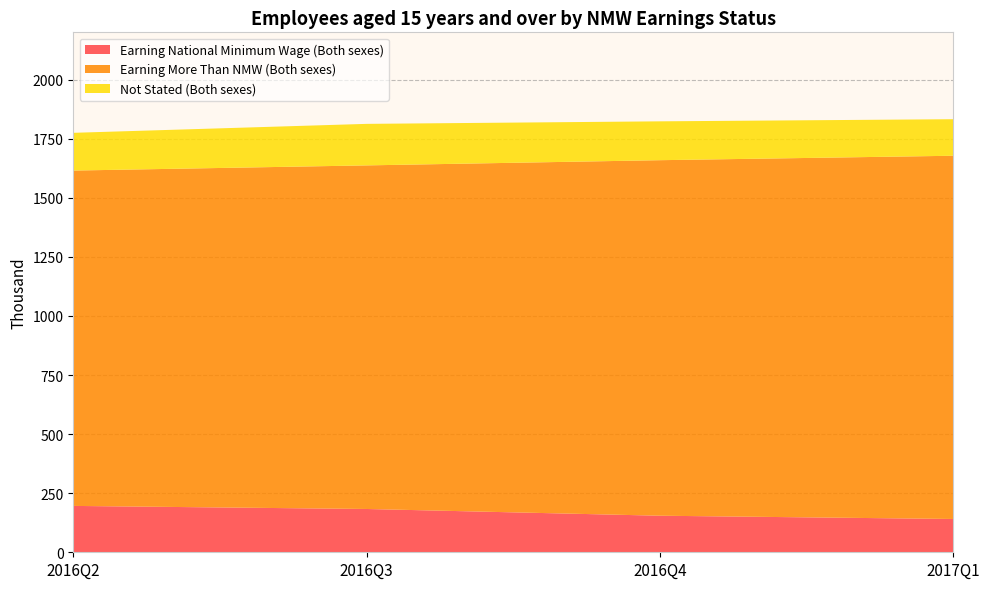

Reading right to left, transcribe all the data shown in this chart.

Earning National Minimum Wage (Both sexes): 140.9	154.7	183.2	196.2
Earning More Than NMW (Both sexes): 1536.9	1504.3	1453.8	1418.9
Not Stated (Both sexes): 154.6	164.4	175.7	159.7